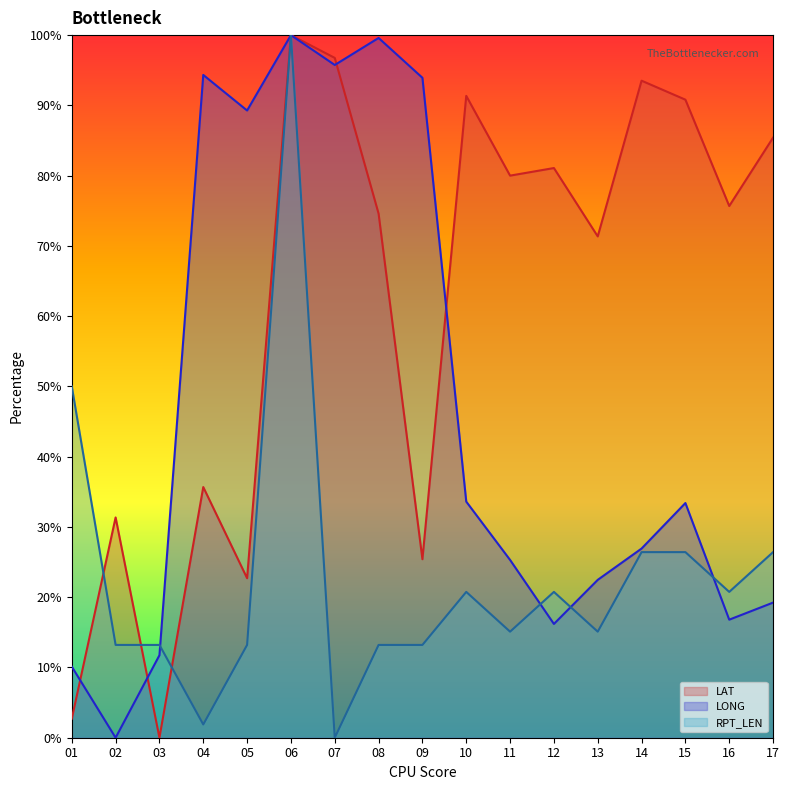

At which category is the sum across all series the highest?

06